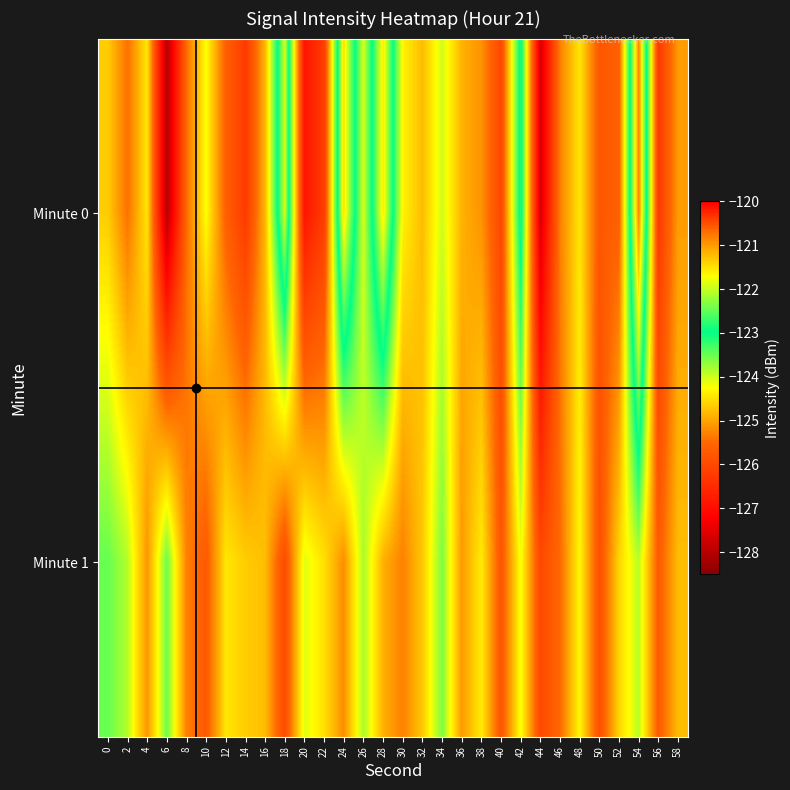

Between 0 and 42, which is larger?

42